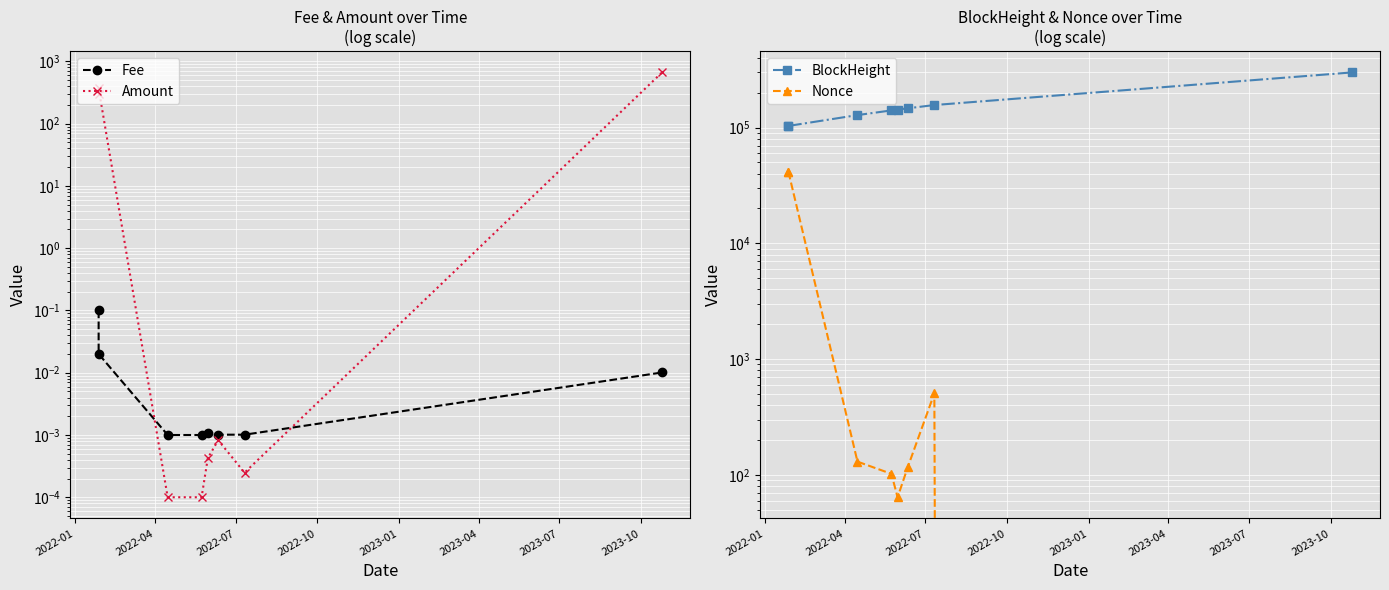

How many interior local valleys does the Fee series have?

1